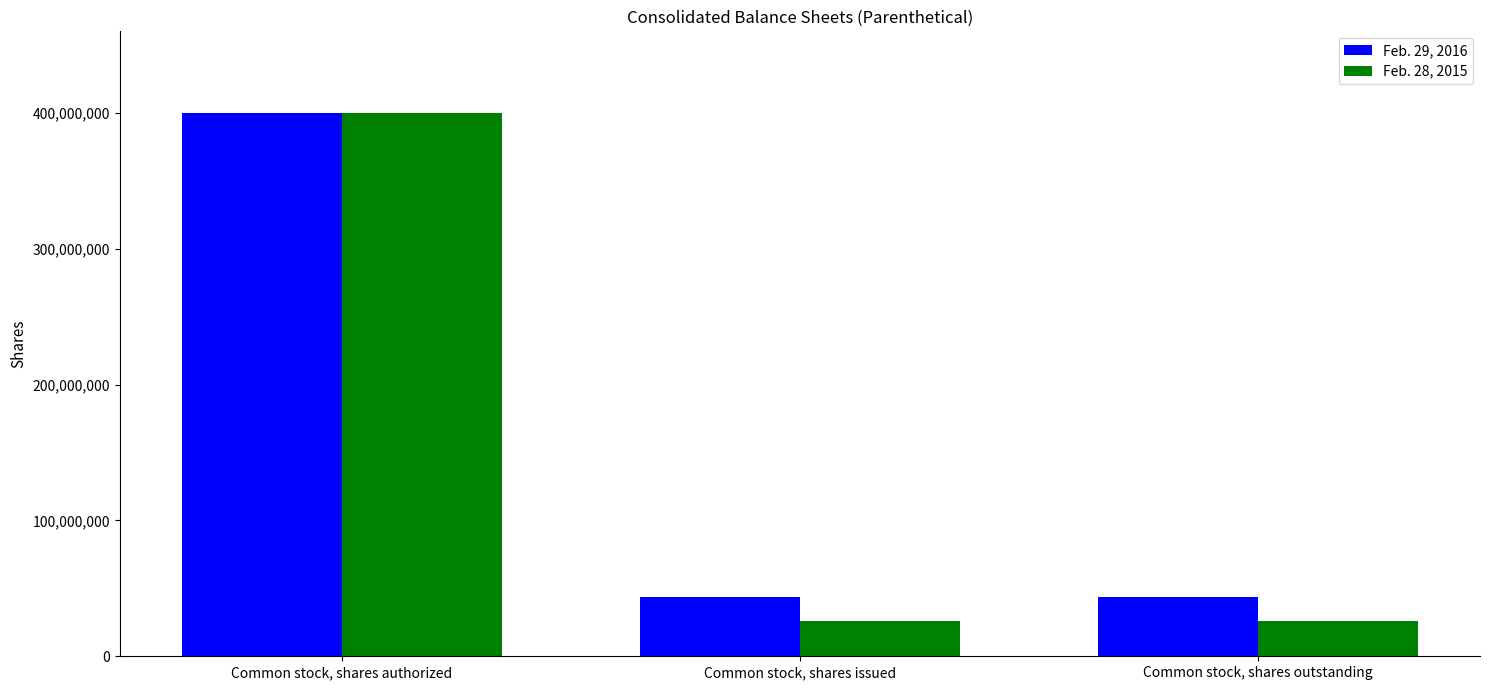

List the series in order of their overall mean, highest first.

Feb. 29, 2016, Feb. 28, 2015